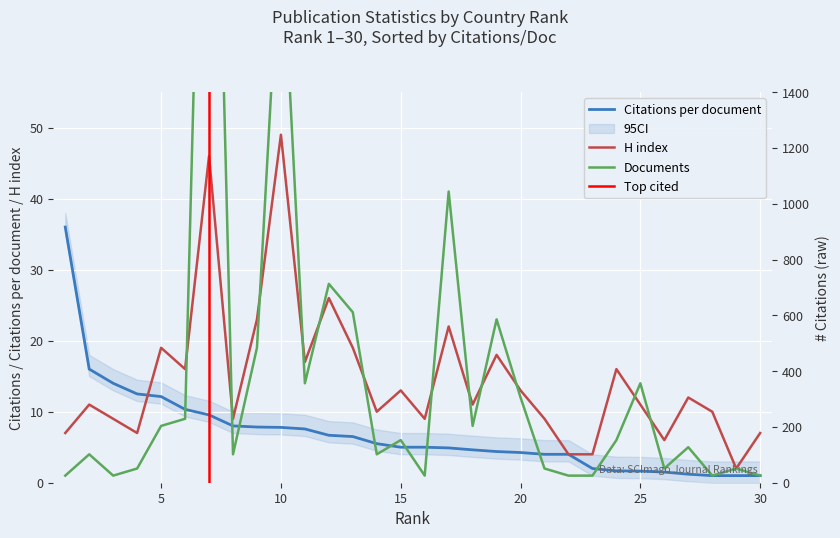

True or false: Documents has more than 0 points higher than both neighbors.

True